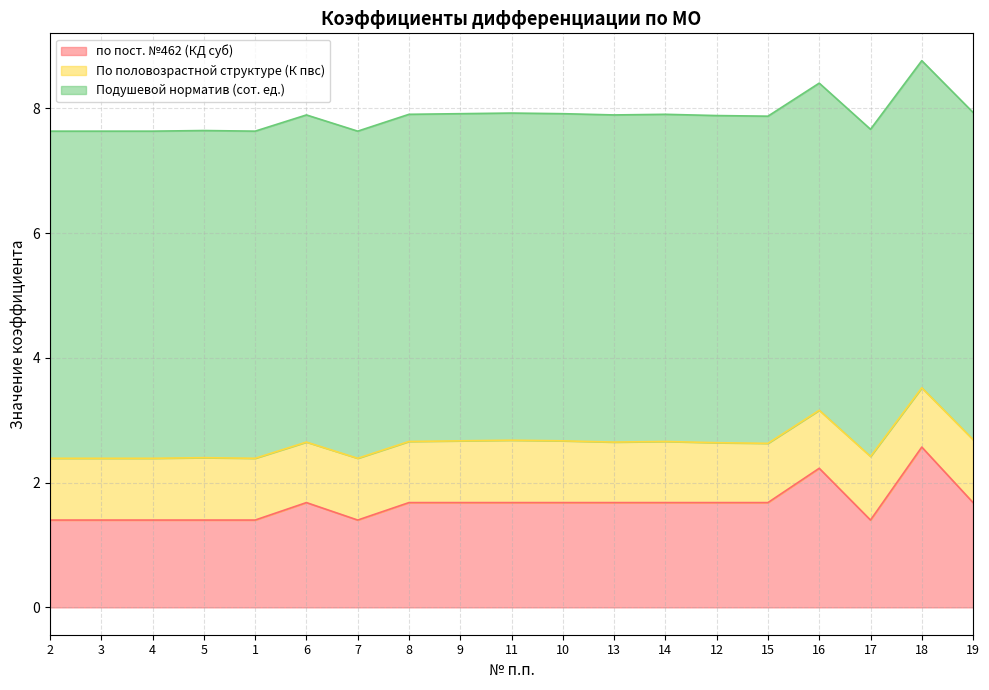

True or false: по пост. №462 (КД суб) and По половозрастной структуре (К пвс) cross at least once.

False